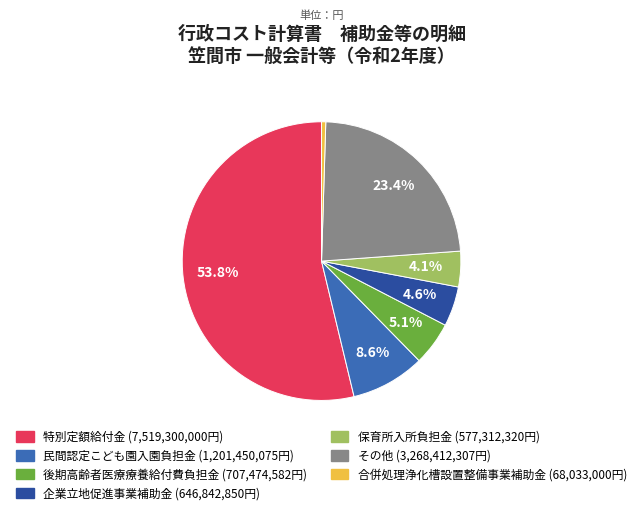

Does any single category account for the majority?

Yes